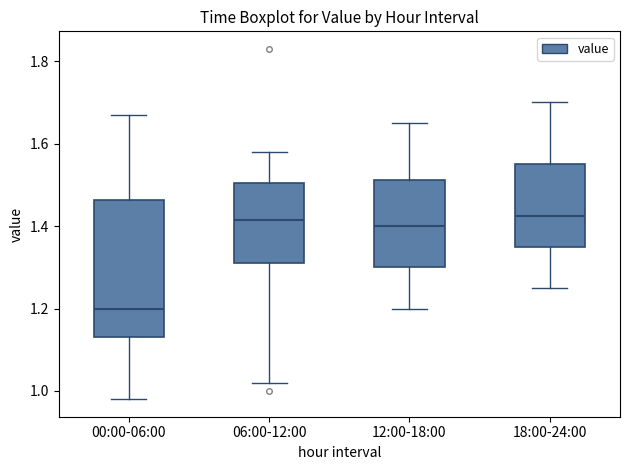

Reading left to right, read every box against the y-axis: the position of its median line, the range the box covers, and the ends of its whiskers. The values are not printed on the chart, so give them approximately, as read against the axis.

00:00-06:00: median 1.20, box 1.14 to 1.46, whiskers 0.98 to 1.68
06:00-12:00: median 1.42, box 1.32 to 1.50, whiskers 1.02 to 1.58
12:00-18:00: median 1.40, box 1.30 to 1.52, whiskers 1.20 to 1.66
18:00-24:00: median 1.42, box 1.36 to 1.56, whiskers 1.26 to 1.70